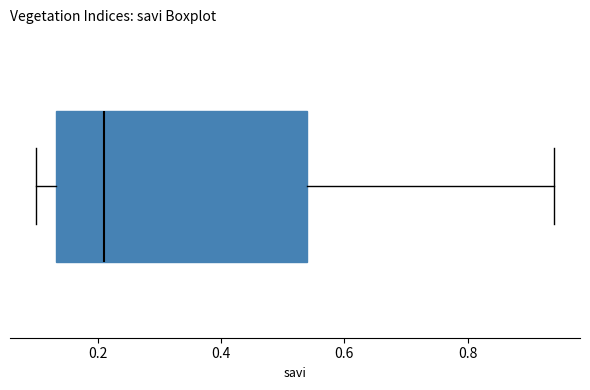

Read this box plot against the x-axis: the position of the median line, the range covered by the box, and the ends of both whiskers. The values are not printed on the chart, so give them approximately, as read against the axis.

median 0.22, box 0.14 to 0.54, whiskers 0.10 to 0.94